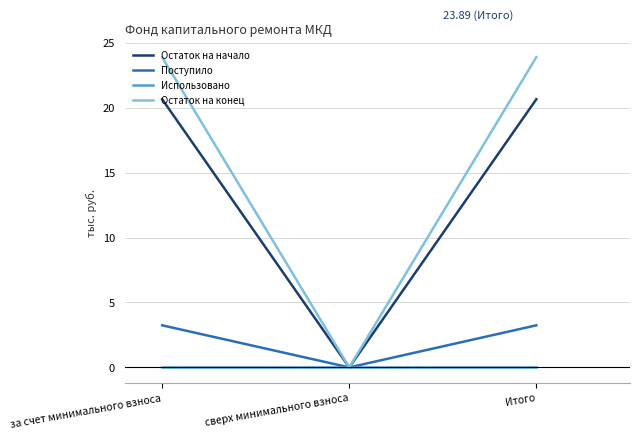

Which series has the widest spread of values?

Остаток на конец